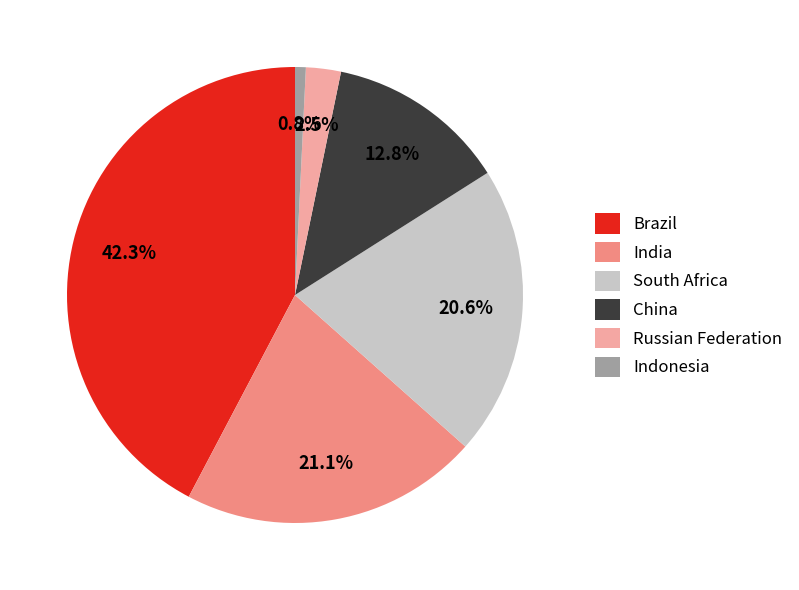

Is it true that Brazil is 48% of the pie?

False